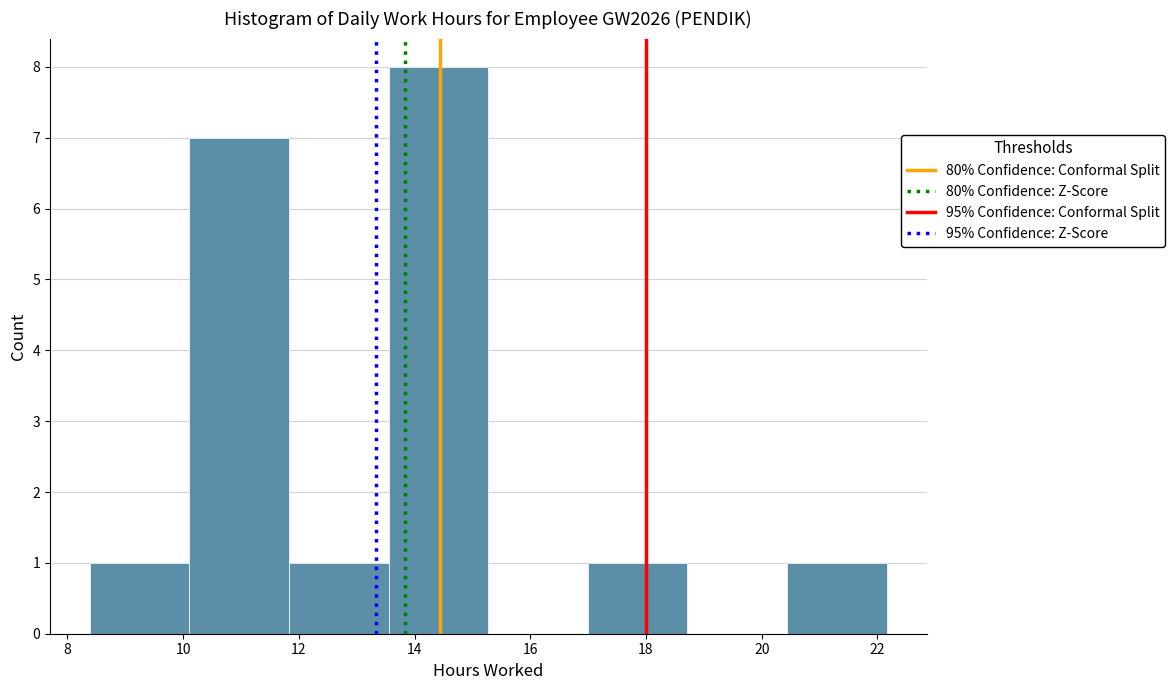

Over which range of the x-axis is the bar tallest?

13.6 to 15.2